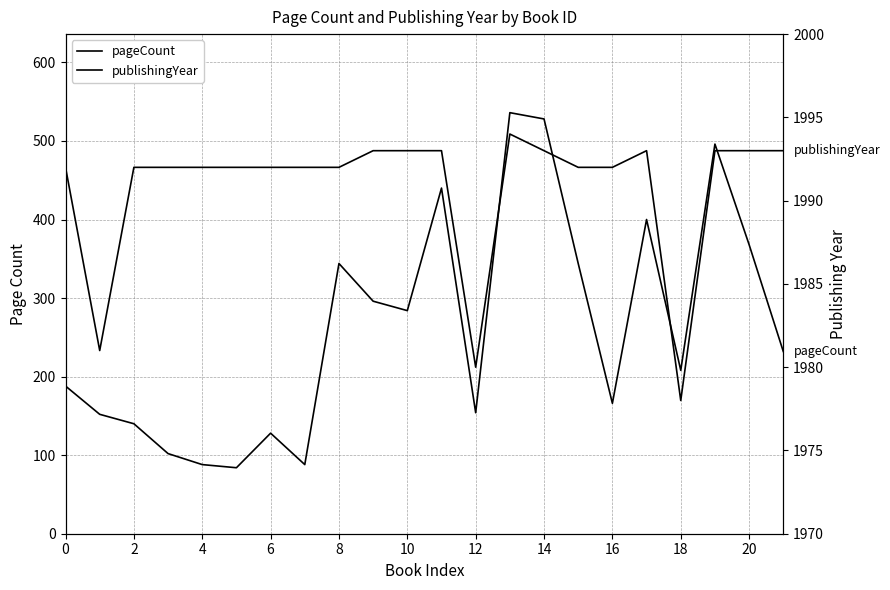

True or false: pageCount has more than 0 interior local peaks.

True